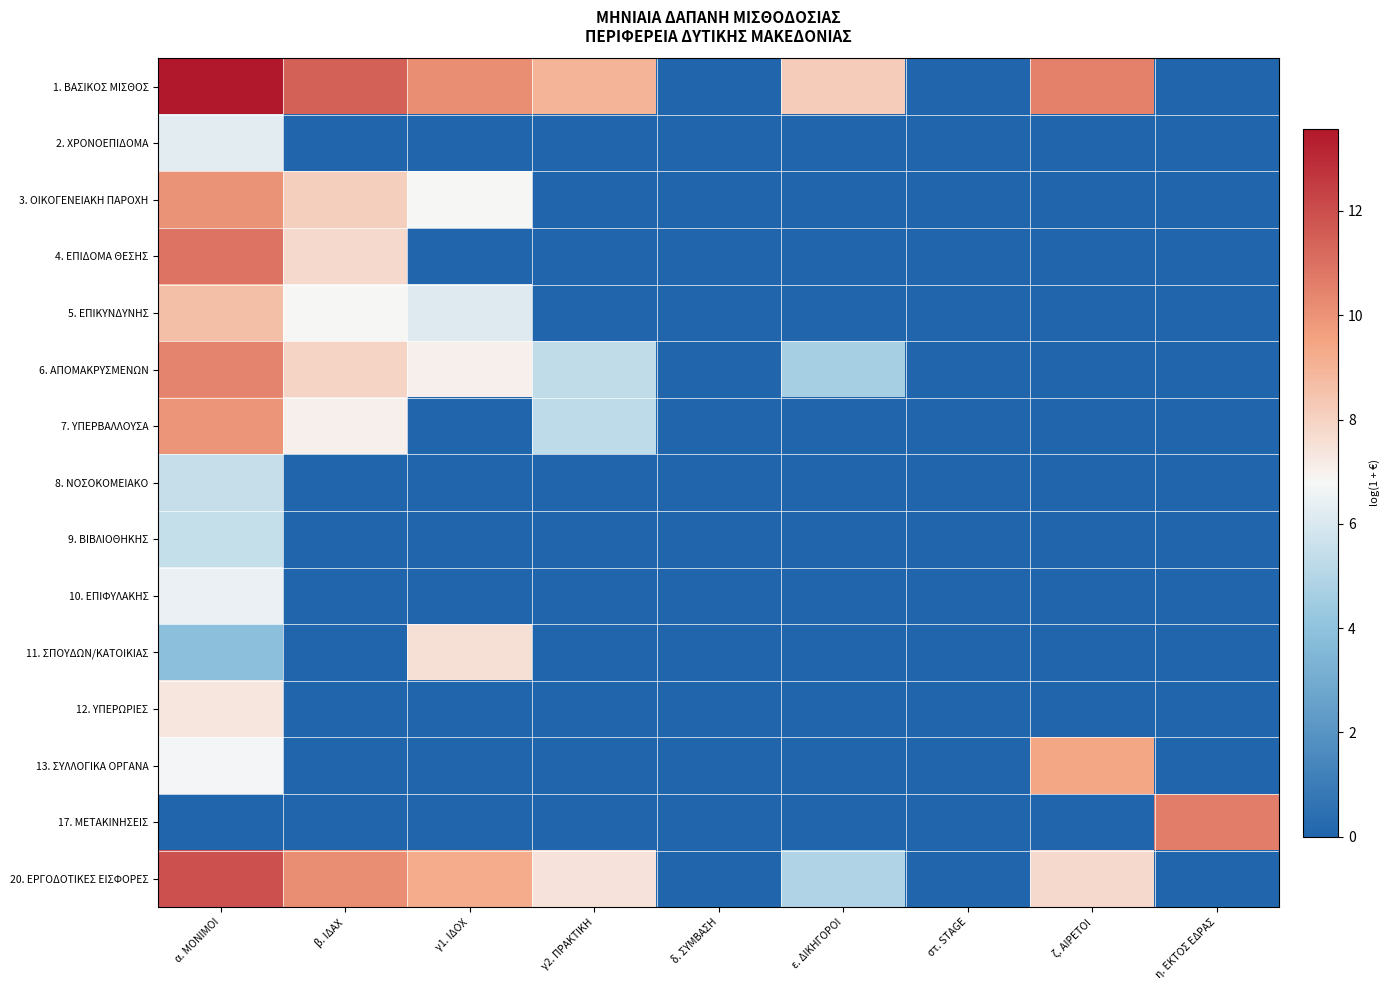

Reading left to right, extract all data points from this chart.

1. ΒΑΣΙΚΟΣ ΜΙΣΘΟΣ: α. ΜΟΝΙΜΟΙ=13.6	β. ΙΔΑΧ=11.4	γ1. ΙΔΟΧ=10.2	γ2. ΠΡΑΚΤΙΚΗ=9.0	δ. ΣΥΜΒΑΣΗ=0.0	ε. ΔΙΚΗΓΟΡΟΙ=8.2	στ. STAGE=0.0	ζ. ΑΙΡΕΤΟΙ=10.5	η. ΕΚΤΟΣ ΕΔΡΑΣ=0.0
2. ΧΡΟΝΟΕΠΙΔΟΜΑ: α. ΜΟΝΙΜΟΙ=6.2	β. ΙΔΑΧ=0.0	γ1. ΙΔΟΧ=0.0	γ2. ΠΡΑΚΤΙΚΗ=0.0	δ. ΣΥΜΒΑΣΗ=0.0	ε. ΔΙΚΗΓΟΡΟΙ=0.0	στ. STAGE=0.0	ζ. ΑΙΡΕΤΟΙ=0.0	η. ΕΚΤΟΣ ΕΔΡΑΣ=0.0
3. ΟΙΚΟΓΕΝΕΙΑΚΗ ΠΑΡΟΧΗ: α. ΜΟΝΙΜΟΙ=10.0	β. ΙΔΑΧ=8.1	γ1. ΙΔΟΧ=6.8	γ2. ΠΡΑΚΤΙΚΗ=0.0	δ. ΣΥΜΒΑΣΗ=0.0	ε. ΔΙΚΗΓΟΡΟΙ=0.0	στ. STAGE=0.0	ζ. ΑΙΡΕΤΟΙ=0.0	η. ΕΚΤΟΣ ΕΔΡΑΣ=0.0
4. ΕΠΙΔΟΜΑ ΘΕΣΗΣ: α. ΜΟΝΙΜΟΙ=10.9	β. ΙΔΑΧ=7.7	γ1. ΙΔΟΧ=0.0	γ2. ΠΡΑΚΤΙΚΗ=0.0	δ. ΣΥΜΒΑΣΗ=0.0	ε. ΔΙΚΗΓΟΡΟΙ=0.0	στ. STAGE=0.0	ζ. ΑΙΡΕΤΟΙ=0.0	η. ΕΚΤΟΣ ΕΔΡΑΣ=0.0
5. ΕΠΙΚΥΝΔΥΝΗΣ: α. ΜΟΝΙΜΟΙ=8.6	β. ΙΔΑΧ=6.8	γ1. ΙΔΟΧ=6.1	γ2. ΠΡΑΚΤΙΚΗ=0.0	δ. ΣΥΜΒΑΣΗ=0.0	ε. ΔΙΚΗΓΟΡΟΙ=0.0	στ. STAGE=0.0	ζ. ΑΙΡΕΤΟΙ=0.0	η. ΕΚΤΟΣ ΕΔΡΑΣ=0.0
6. ΑΠΟΜΑΚΡΥΣΜΕΝΩΝ: α. ΜΟΝΙΜΟΙ=10.4	β. ΙΔΑΧ=7.9	γ1. ΙΔΟΧ=7.0	γ2. ΠΡΑΚΤΙΚΗ=5.3	δ. ΣΥΜΒΑΣΗ=0.0	ε. ΔΙΚΗΓΟΡΟΙ=4.6	στ. STAGE=0.0	ζ. ΑΙΡΕΤΟΙ=0.0	η. ΕΚΤΟΣ ΕΔΡΑΣ=0.0
7. ΥΠΕΡΒΑΛΛΟΥΣΑ: α. ΜΟΝΙΜΟΙ=9.9	β. ΙΔΑΧ=7.0	γ1. ΙΔΟΧ=0.0	γ2. ΠΡΑΚΤΙΚΗ=5.3	δ. ΣΥΜΒΑΣΗ=0.0	ε. ΔΙΚΗΓΟΡΟΙ=0.0	στ. STAGE=0.0	ζ. ΑΙΡΕΤΟΙ=0.0	η. ΕΚΤΟΣ ΕΔΡΑΣ=0.0
8. ΝΟΣΟΚΟΜΕΙΑΚΟ: α. ΜΟΝΙΜΟΙ=5.5	β. ΙΔΑΧ=0.0	γ1. ΙΔΟΧ=0.0	γ2. ΠΡΑΚΤΙΚΗ=0.0	δ. ΣΥΜΒΑΣΗ=0.0	ε. ΔΙΚΗΓΟΡΟΙ=0.0	στ. STAGE=0.0	ζ. ΑΙΡΕΤΟΙ=0.0	η. ΕΚΤΟΣ ΕΔΡΑΣ=0.0
9. ΒΙΒΛΙΟΘΗΚΗΣ: α. ΜΟΝΙΜΟΙ=5.4	β. ΙΔΑΧ=0.0	γ1. ΙΔΟΧ=0.0	γ2. ΠΡΑΚΤΙΚΗ=0.0	δ. ΣΥΜΒΑΣΗ=0.0	ε. ΔΙΚΗΓΟΡΟΙ=0.0	στ. STAGE=0.0	ζ. ΑΙΡΕΤΟΙ=0.0	η. ΕΚΤΟΣ ΕΔΡΑΣ=0.0
10. ΕΠΙΦΥΛΑΚΗΣ: α. ΜΟΝΙΜΟΙ=6.5	β. ΙΔΑΧ=0.0	γ1. ΙΔΟΧ=0.0	γ2. ΠΡΑΚΤΙΚΗ=0.0	δ. ΣΥΜΒΑΣΗ=0.0	ε. ΔΙΚΗΓΟΡΟΙ=0.0	στ. STAGE=0.0	ζ. ΑΙΡΕΤΟΙ=0.0	η. ΕΚΤΟΣ ΕΔΡΑΣ=0.0
11. ΣΠΟΥΔΩΝ/ΚΑΤΟΙΚΙΑΣ: α. ΜΟΝΙΜΟΙ=3.8	β. ΙΔΑΧ=0.0	γ1. ΙΔΟΧ=7.5	γ2. ΠΡΑΚΤΙΚΗ=0.0	δ. ΣΥΜΒΑΣΗ=0.0	ε. ΔΙΚΗΓΟΡΟΙ=0.0	στ. STAGE=0.0	ζ. ΑΙΡΕΤΟΙ=0.0	η. ΕΚΤΟΣ ΕΔΡΑΣ=0.0
12. ΥΠΕΡΩΡΙΕΣ: α. ΜΟΝΙΜΟΙ=7.4	β. ΙΔΑΧ=0.0	γ1. ΙΔΟΧ=0.0	γ2. ΠΡΑΚΤΙΚΗ=0.0	δ. ΣΥΜΒΑΣΗ=0.0	ε. ΔΙΚΗΓΟΡΟΙ=0.0	στ. STAGE=0.0	ζ. ΑΙΡΕΤΟΙ=0.0	η. ΕΚΤΟΣ ΕΔΡΑΣ=0.0
13. ΣΥΛΛΟΓΙΚΑ ΟΡΓΑΝΑ: α. ΜΟΝΙΜΟΙ=6.7	β. ΙΔΑΧ=0.0	γ1. ΙΔΟΧ=0.0	γ2. ΠΡΑΚΤΙΚΗ=0.0	δ. ΣΥΜΒΑΣΗ=0.0	ε. ΔΙΚΗΓΟΡΟΙ=0.0	στ. STAGE=0.0	ζ. ΑΙΡΕΤΟΙ=9.4	η. ΕΚΤΟΣ ΕΔΡΑΣ=0.0
17. ΜΕΤΑΚΙΝΗΣΕΙΣ: α. ΜΟΝΙΜΟΙ=0.0	β. ΙΔΑΧ=0.0	γ1. ΙΔΟΧ=0.0	γ2. ΠΡΑΚΤΙΚΗ=0.0	δ. ΣΥΜΒΑΣΗ=0.0	ε. ΔΙΚΗΓΟΡΟΙ=0.0	στ. STAGE=0.0	ζ. ΑΙΡΕΤΟΙ=0.0	η. ΕΚΤΟΣ ΕΔΡΑΣ=10.6
20. ΕΡΓΟΔΟΤΙΚΕΣ ΕΙΣΦΟΡΕΣ: α. ΜΟΝΙΜΟΙ=11.9	β. ΙΔΑΧ=10.2	γ1. ΙΔΟΧ=9.2	γ2. ΠΡΑΚΤΙΚΗ=7.5	δ. ΣΥΜΒΑΣΗ=0.0	ε. ΔΙΚΗΓΟΡΟΙ=4.9	στ. STAGE=0.0	ζ. ΑΙΡΕΤΟΙ=7.7	η. ΕΚΤΟΣ ΕΔΡΑΣ=0.0